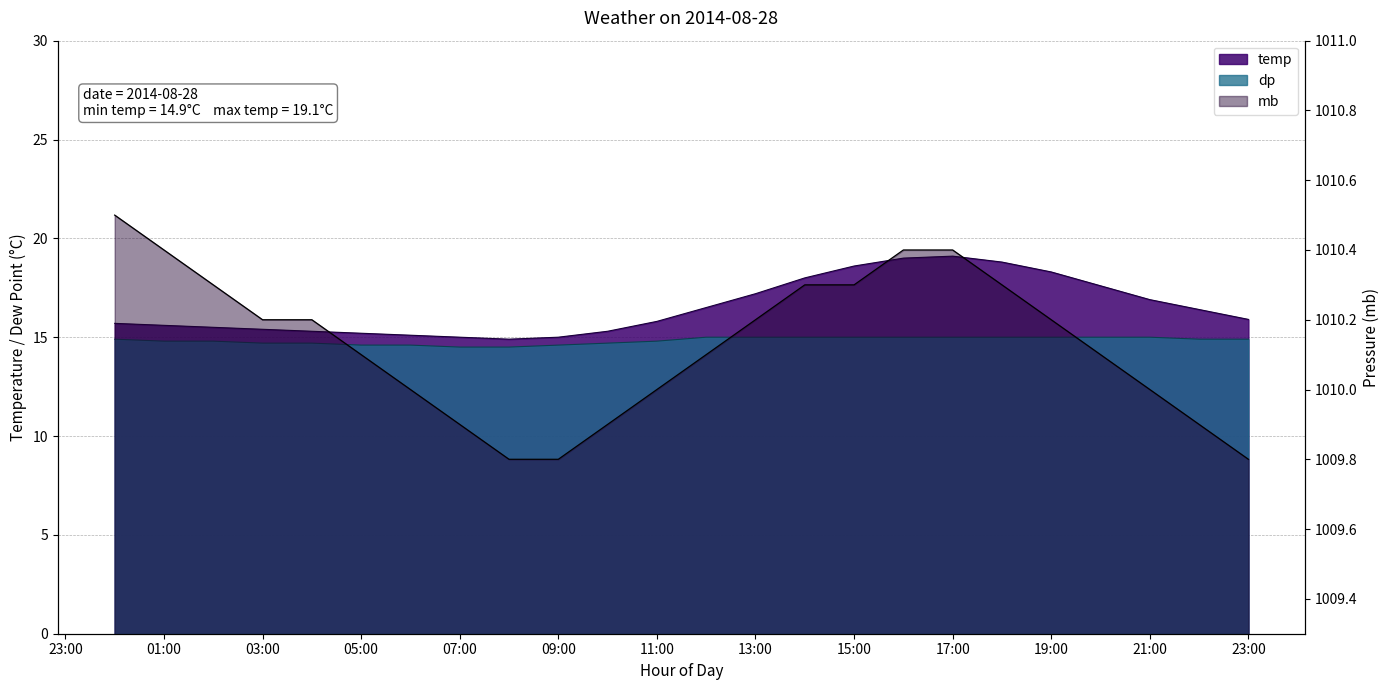

What are all the series names shown in the legend?

temp, dp, mb